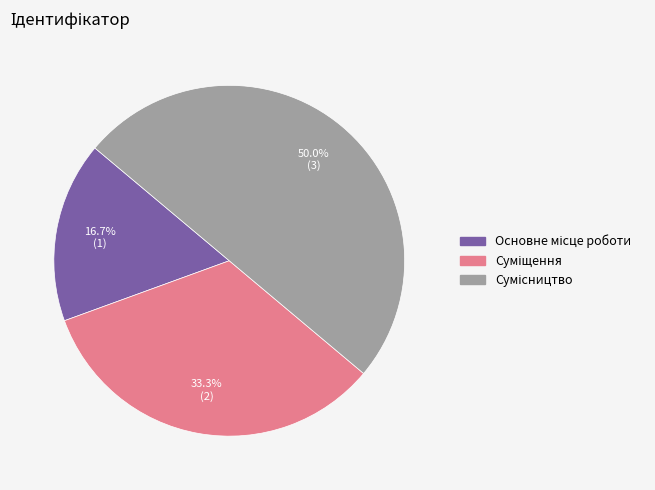

Combined, what portion of the pie is Сумісництво and Основне місце роботи?

66.7%